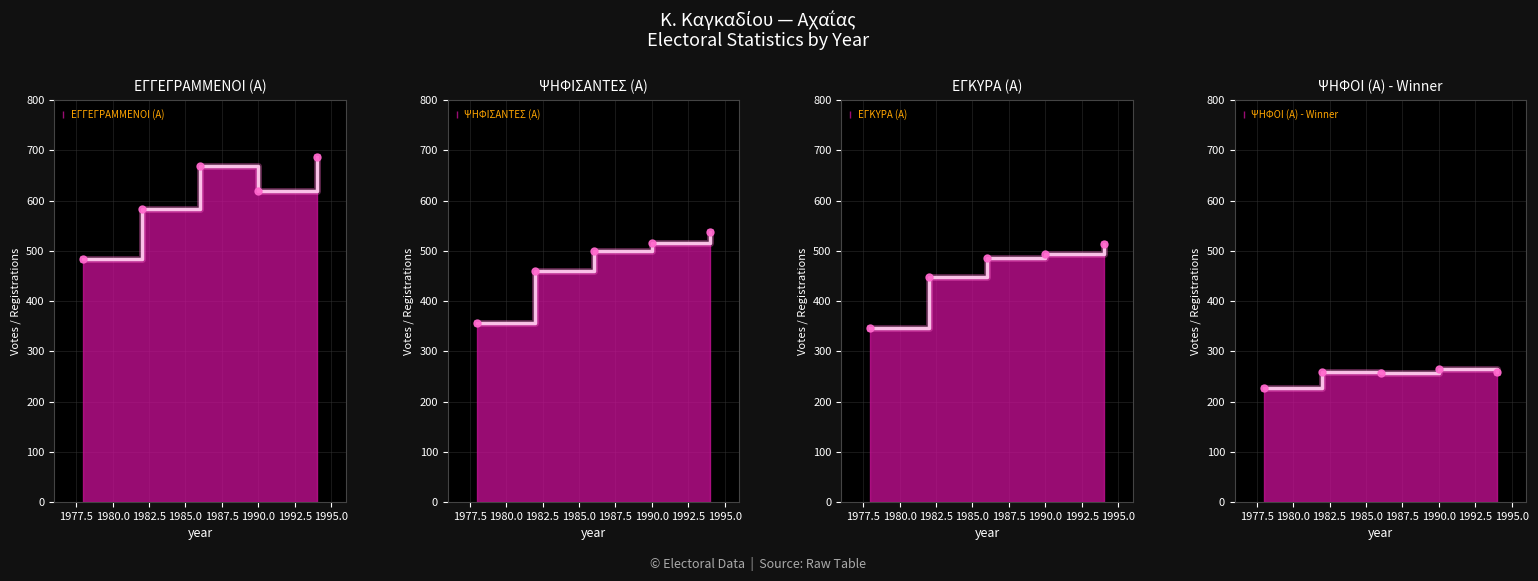

What is the difference between the maximum and second lowest values in the ΕΓΓΕΓΡΑΜΜΕΝΟΙ (Α) series?

103